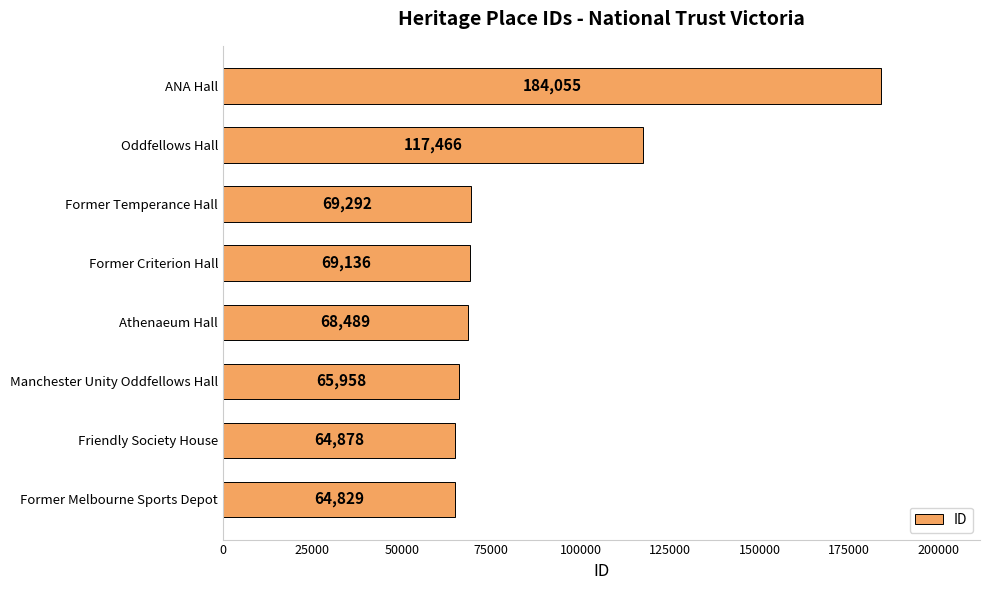

At which label is the value closest to 124442?

Oddfellows Hall